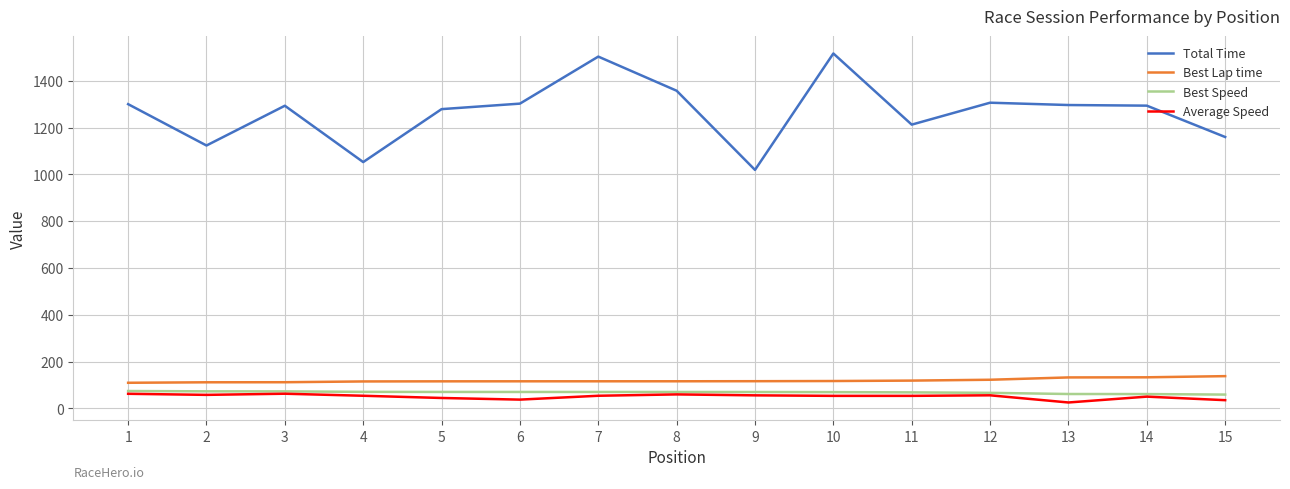

What is the difference between the Total Time values at 15 and 10?

357.0